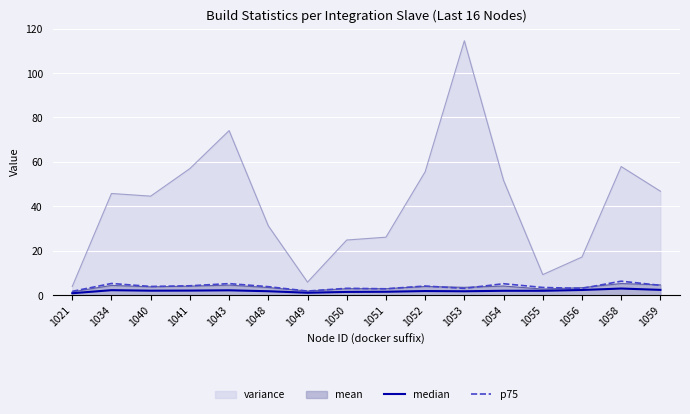

What is the value of the median point at the 2nd from the left?

2.2